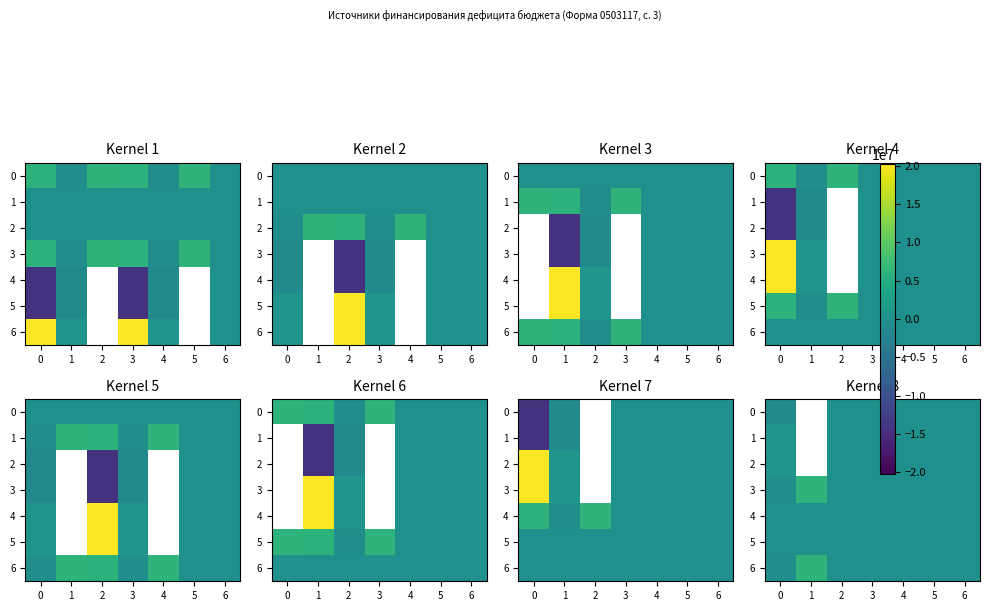

How many values in the 6 series are below 0?

1